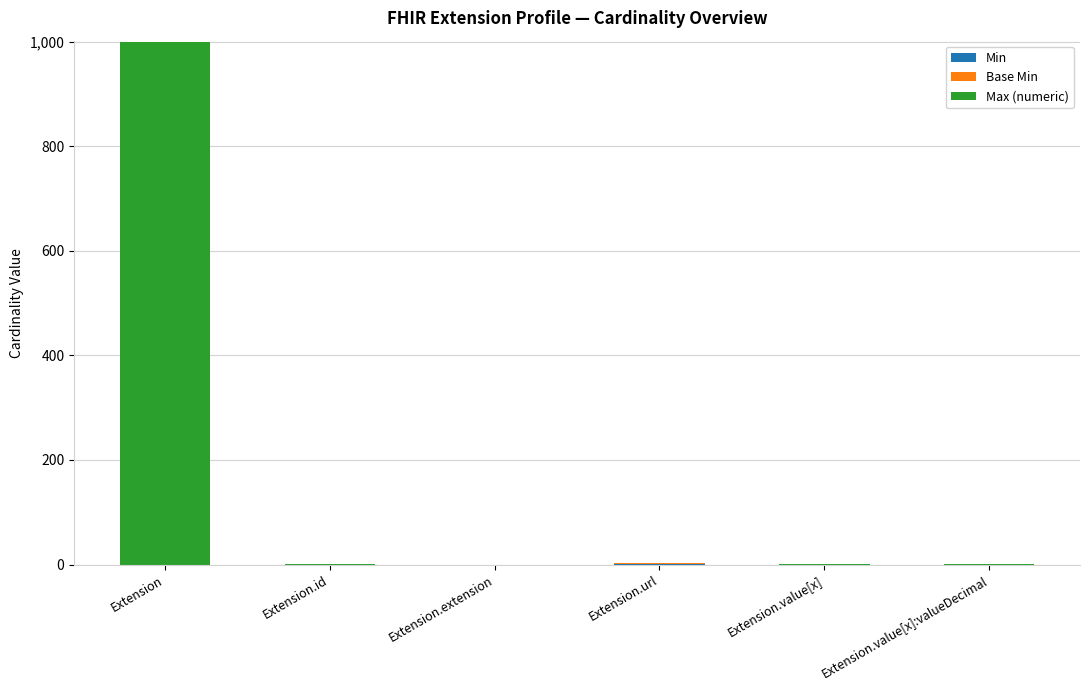

What is the total value across all series at Extension?

999